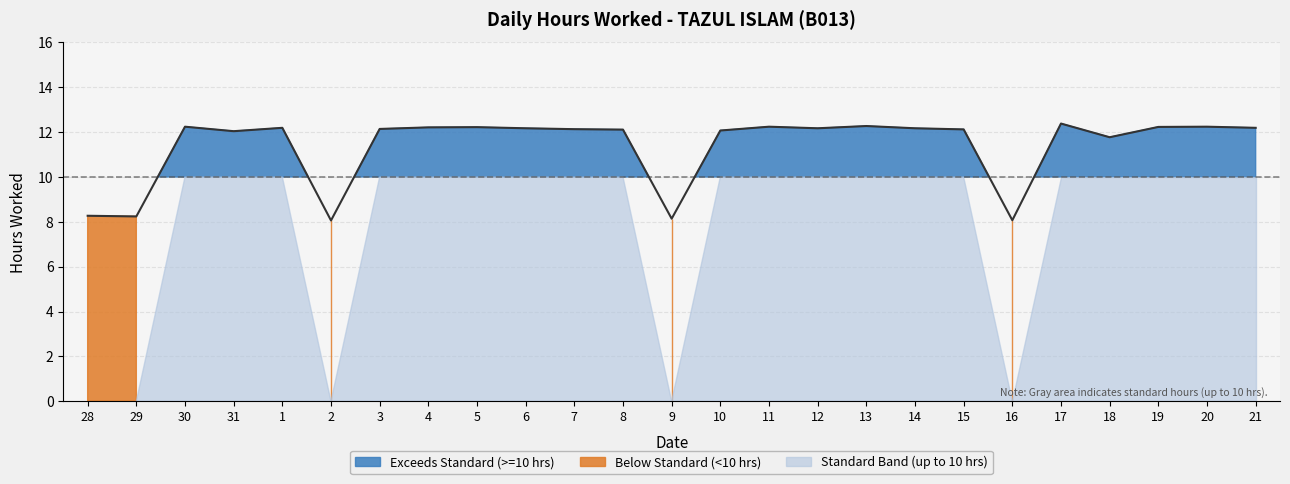

What is the average value?

11.4